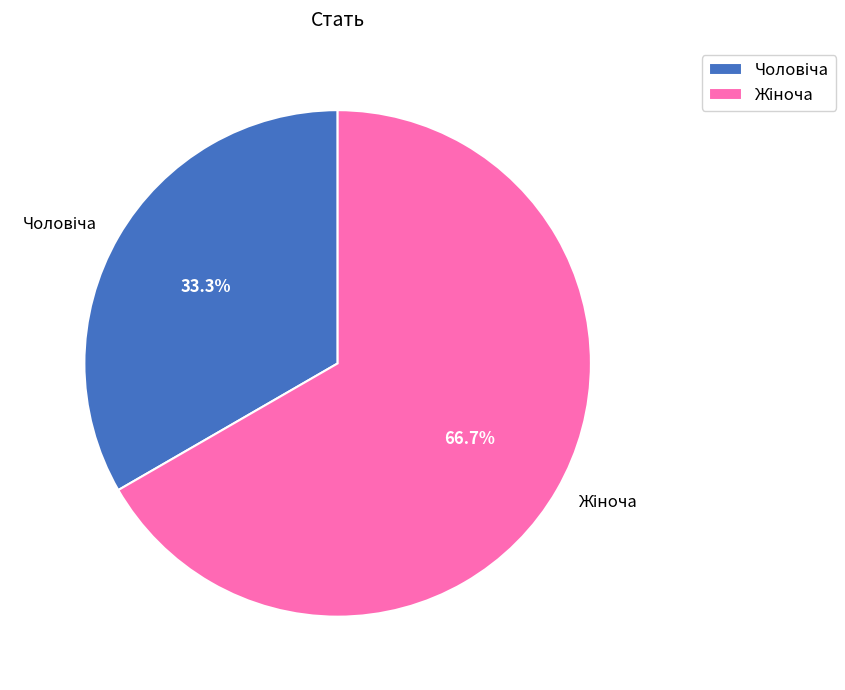

Is there a majority slice in this chart?

Yes